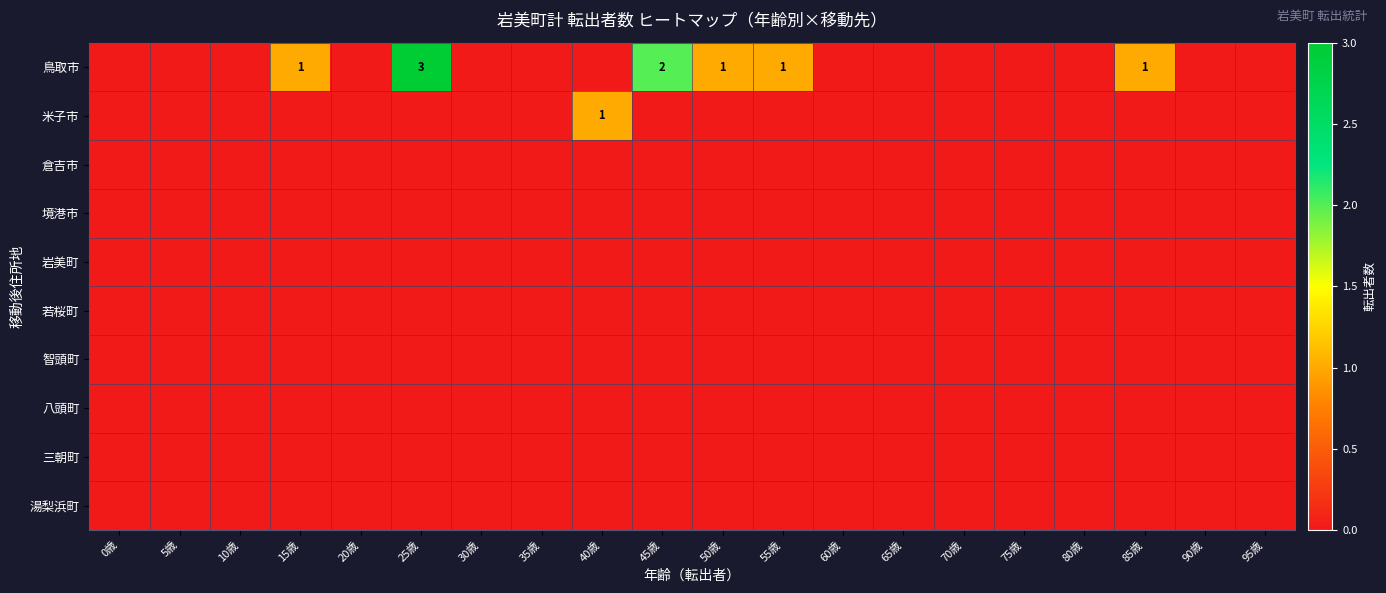

At which label is 米子市 closest to 0?

0歳